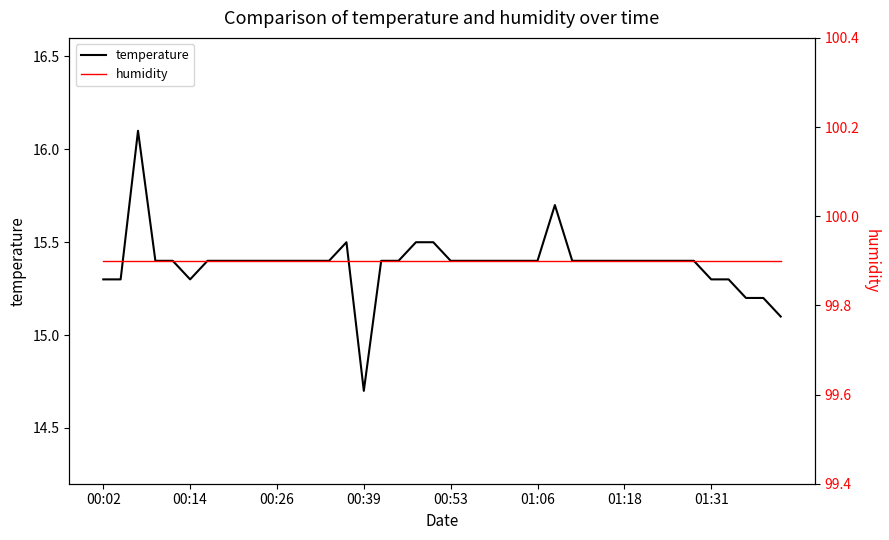

Where does the temperature series first go above 15?

00:02